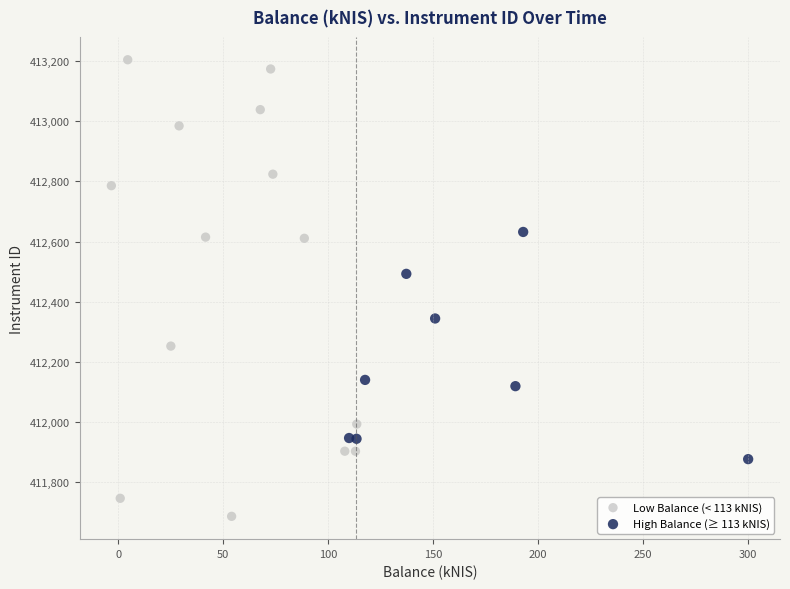

Which series contains the lowest Y value?

Low Balance (< 113 kNIS)